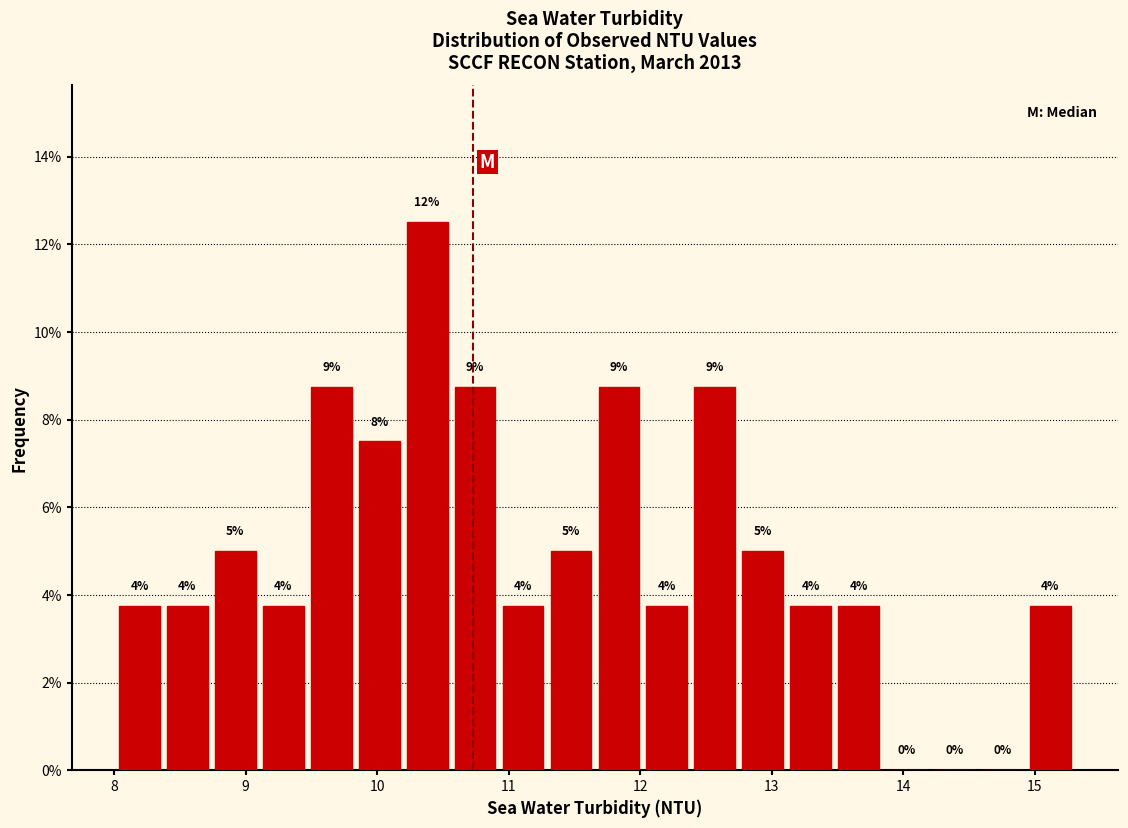

Around what value on the x-axis is the tallest bar? Give the approximate position of its centre, as read against the axis.

10.4